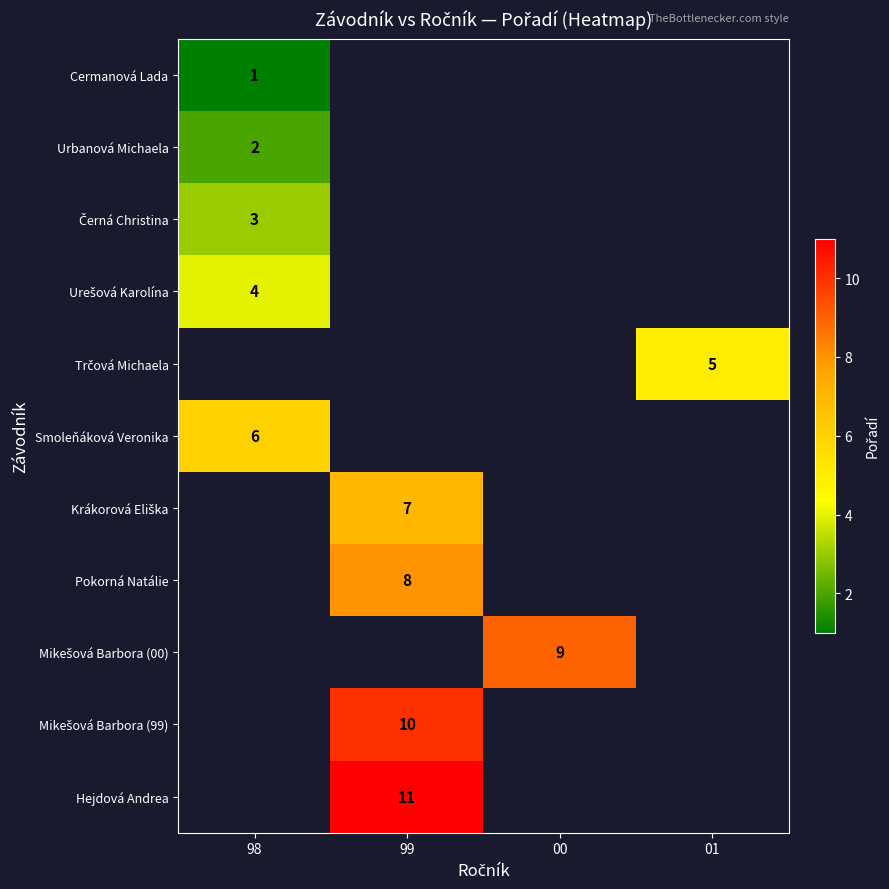

Which category has the highest value across all series?

99